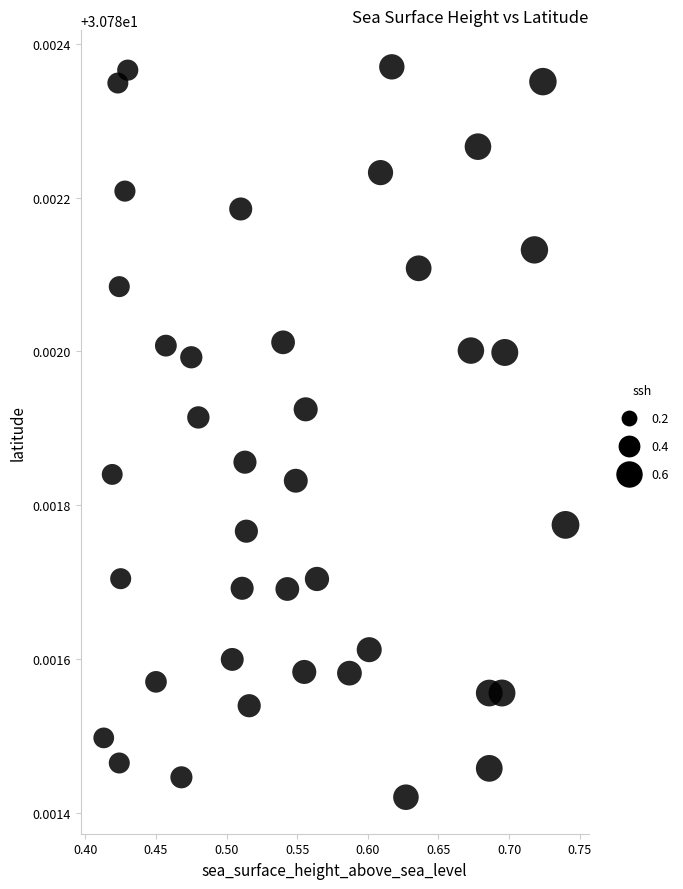

What is the range of X values (max minus min)?

0.3